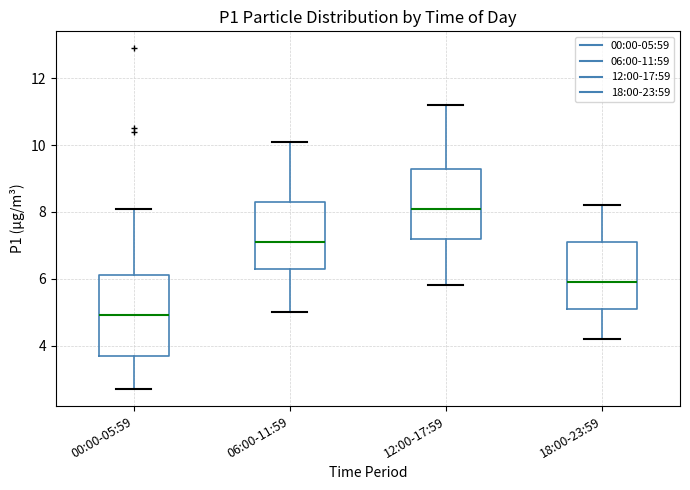

Where is the lower edge of the box for 12:00-17:59 on the y-axis? The values are not printed on the chart, so give them approximately, as read against the axis.

7.2